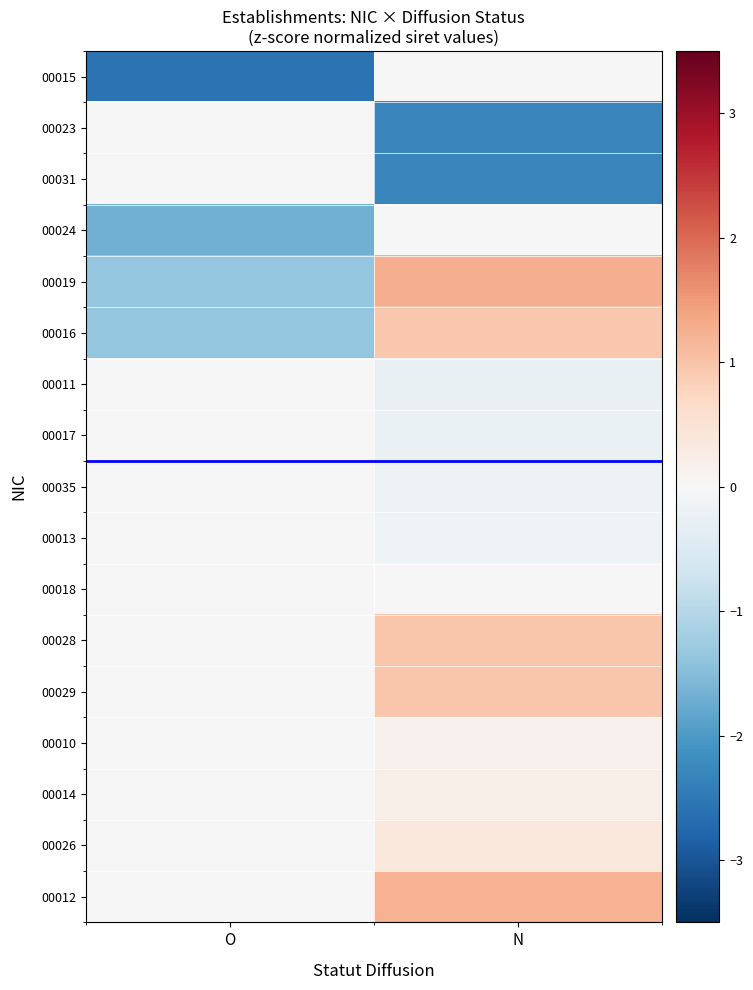

At how many categories does at least one series exceed 0?

1